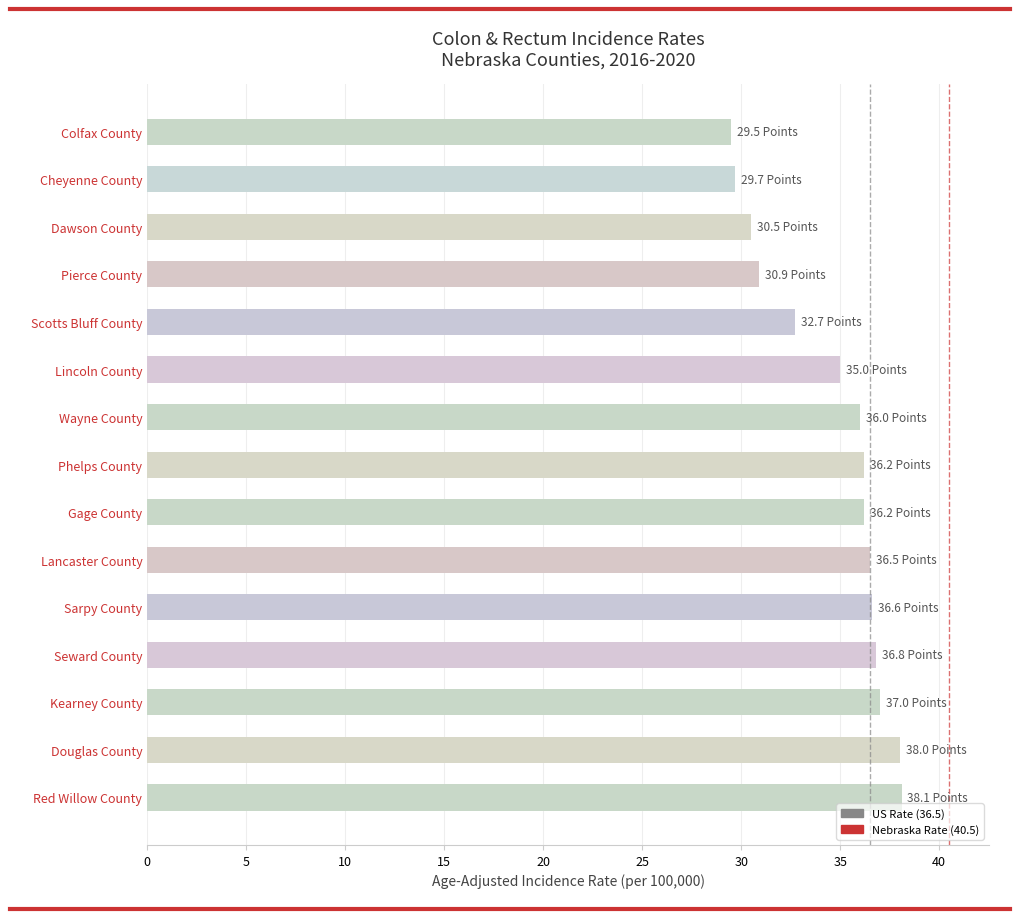

Is it true that the value at Kearney County is 37.0?

True